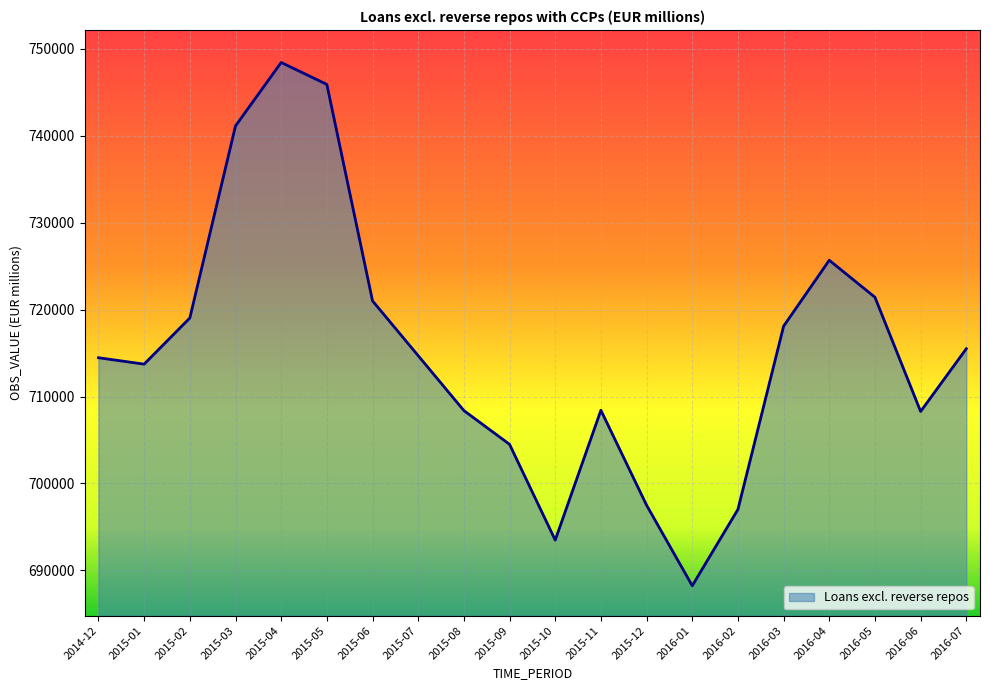

What is the ratio of the value at 2015-03 to the value at 2015-12?

1.1